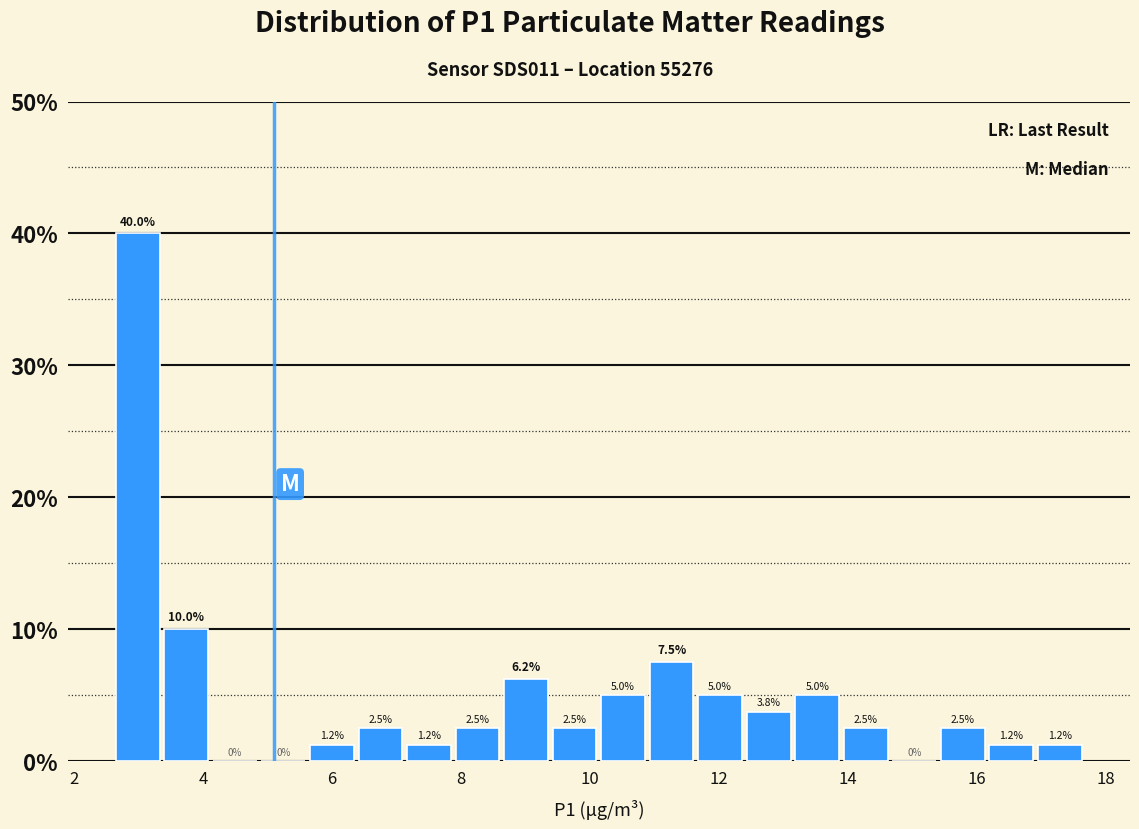

Read against the x-axis, roughly where is the centre of the tallest bar?

3.0